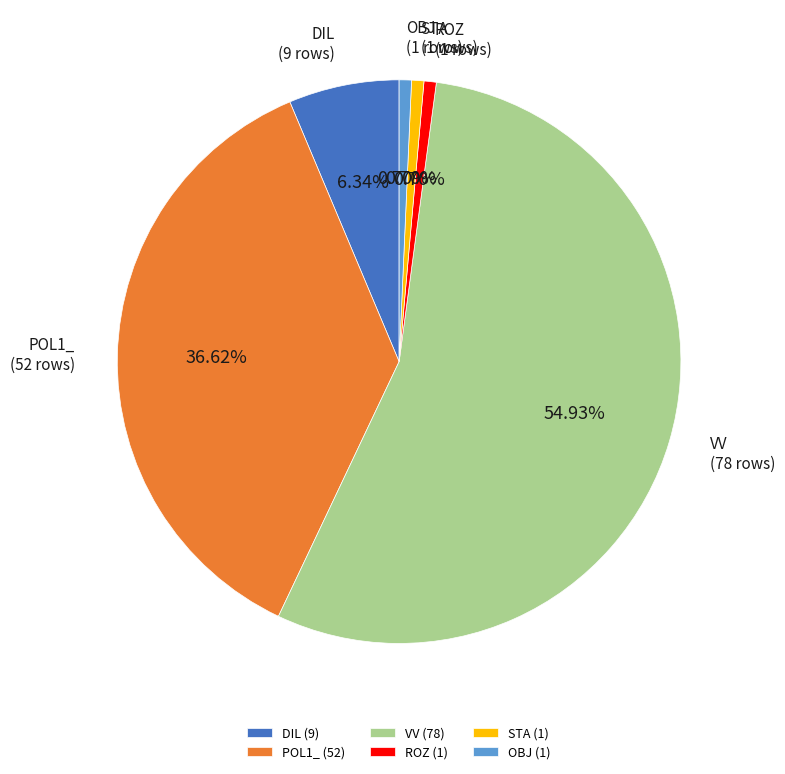

Count the number of slices in the pie.

6